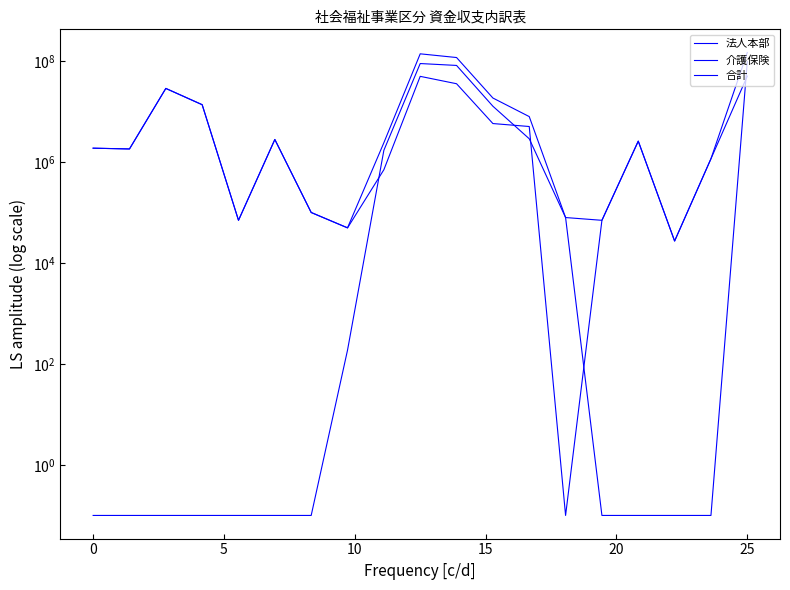

Which has a higher value, 12 or 15?

12